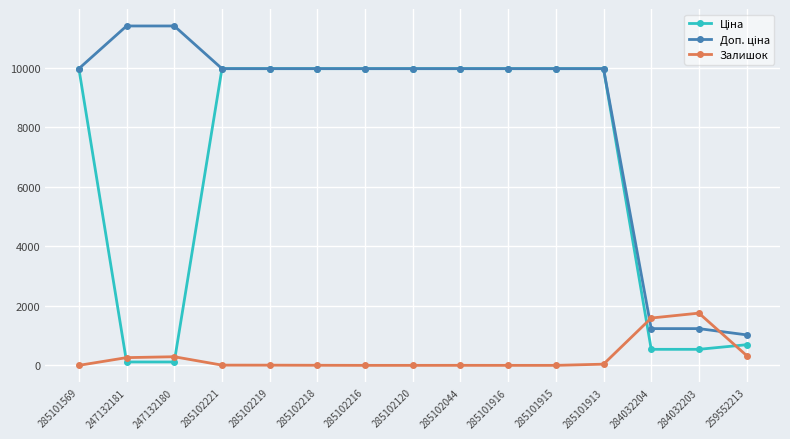

What is the highest value of the Залишок series?

1756.0